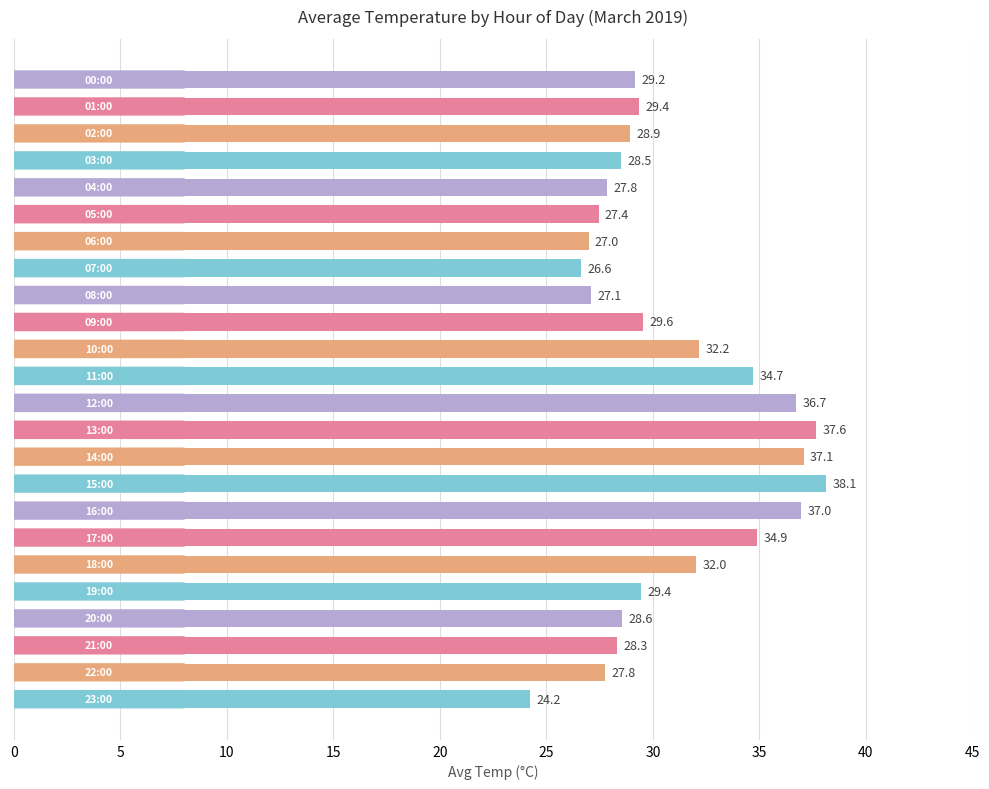

What is the smallest value displayed?

24.2